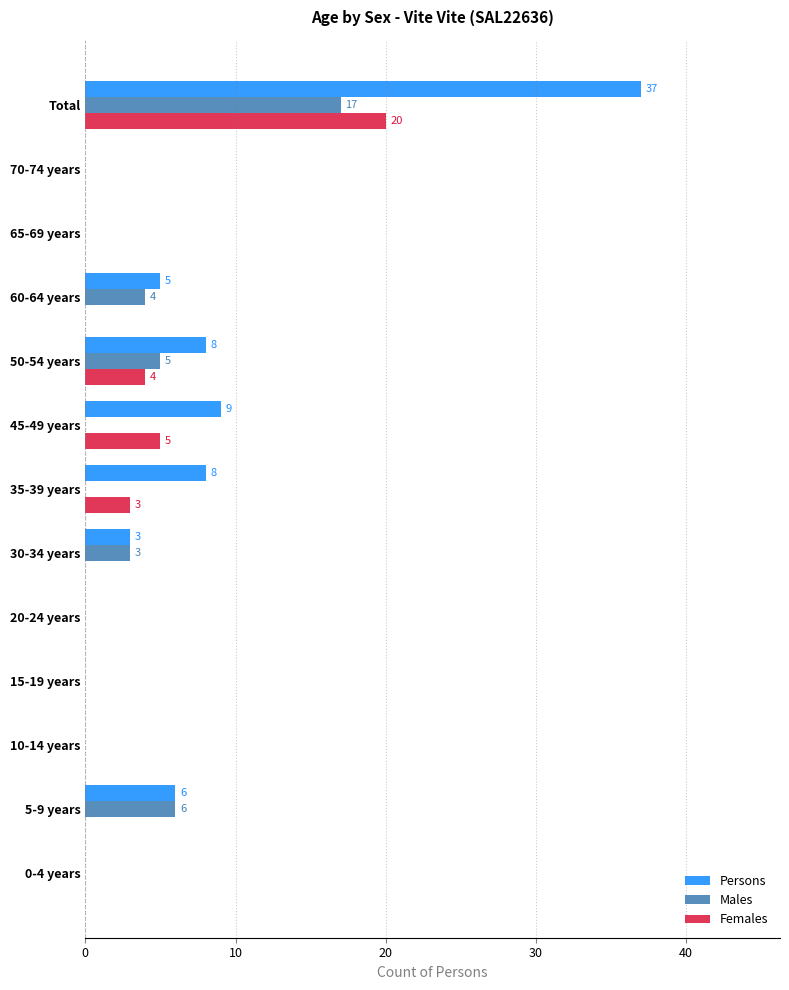

Which series changed the most between 5-9 years and Total?

Persons